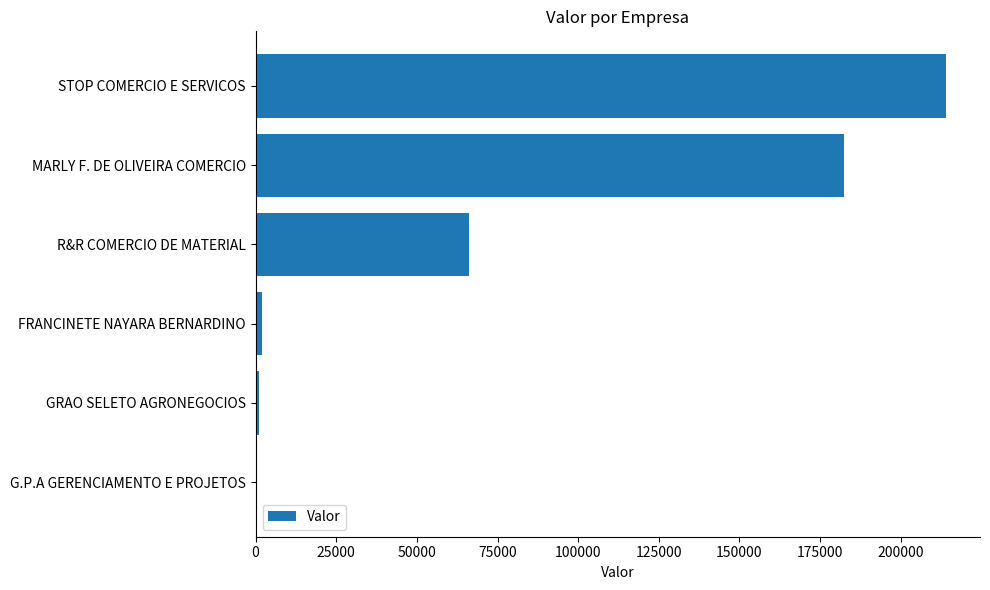

Does the chart contain stacked bars?

No